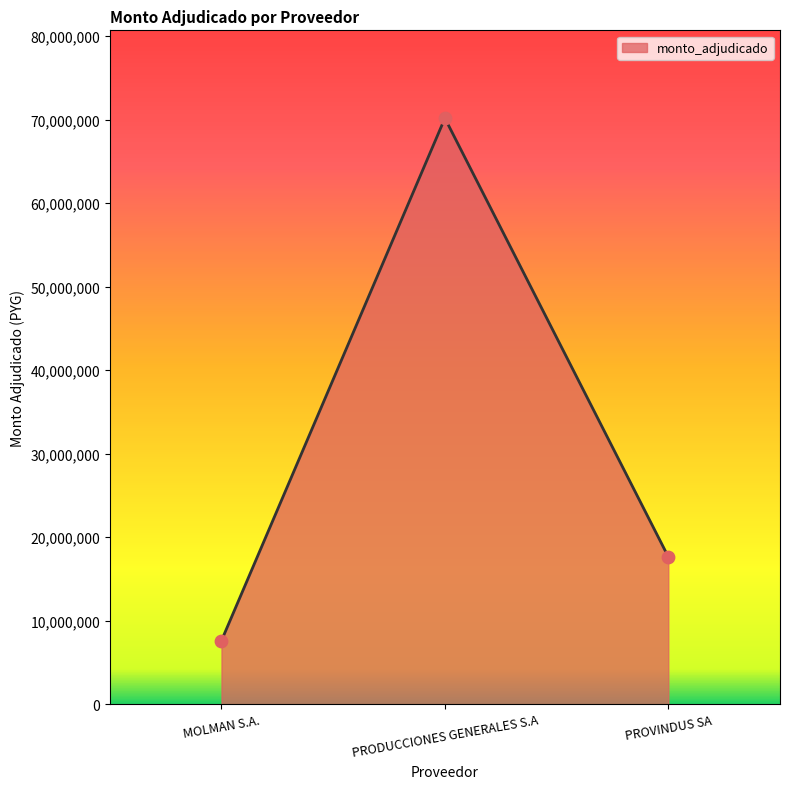

Between PRODUCCIONES GENERALES S.A and PROVINDUS SA, which is larger?

PRODUCCIONES GENERALES S.A